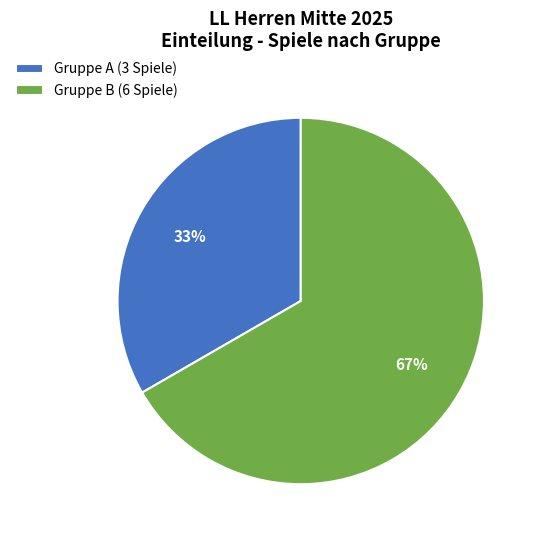

Does any single category account for the majority?

Yes